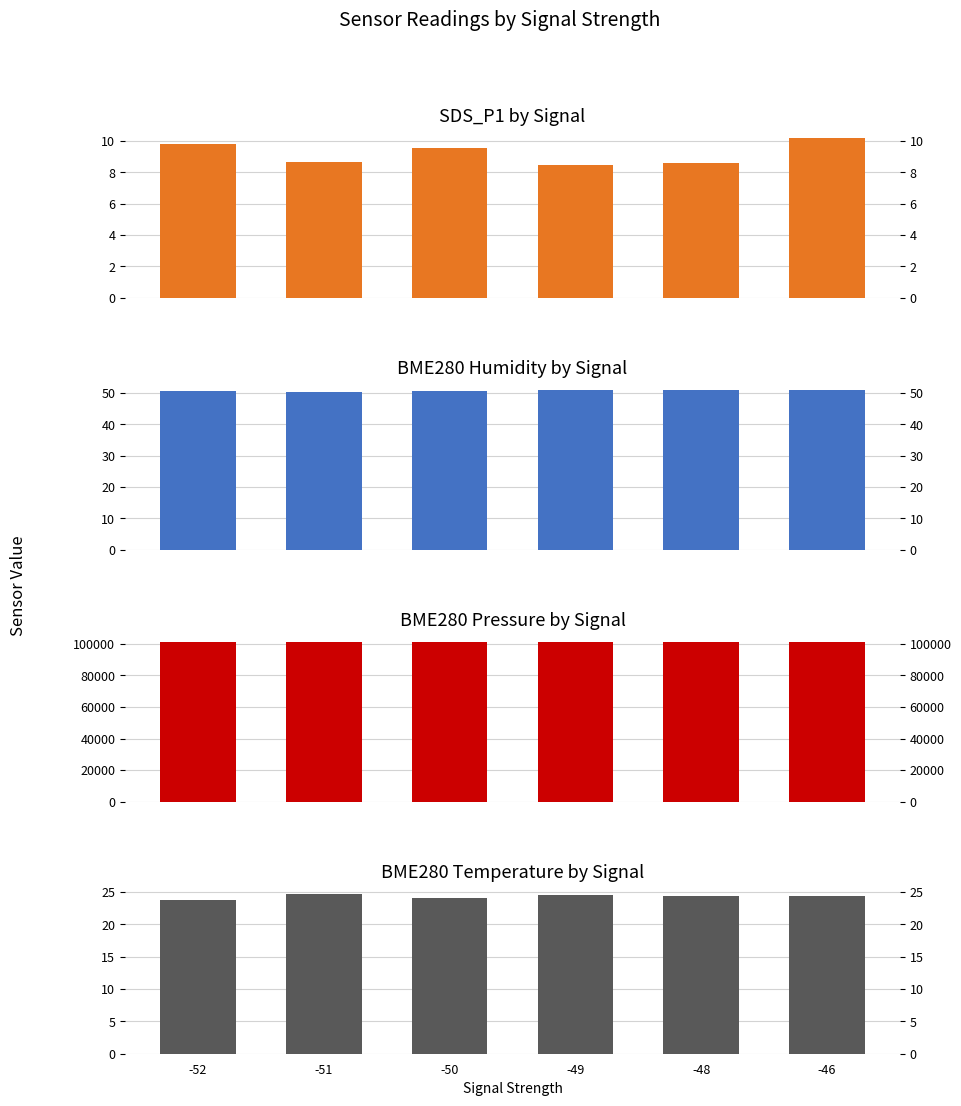

The BME280_humidity series shows 11.3 at -49. True or false?

False